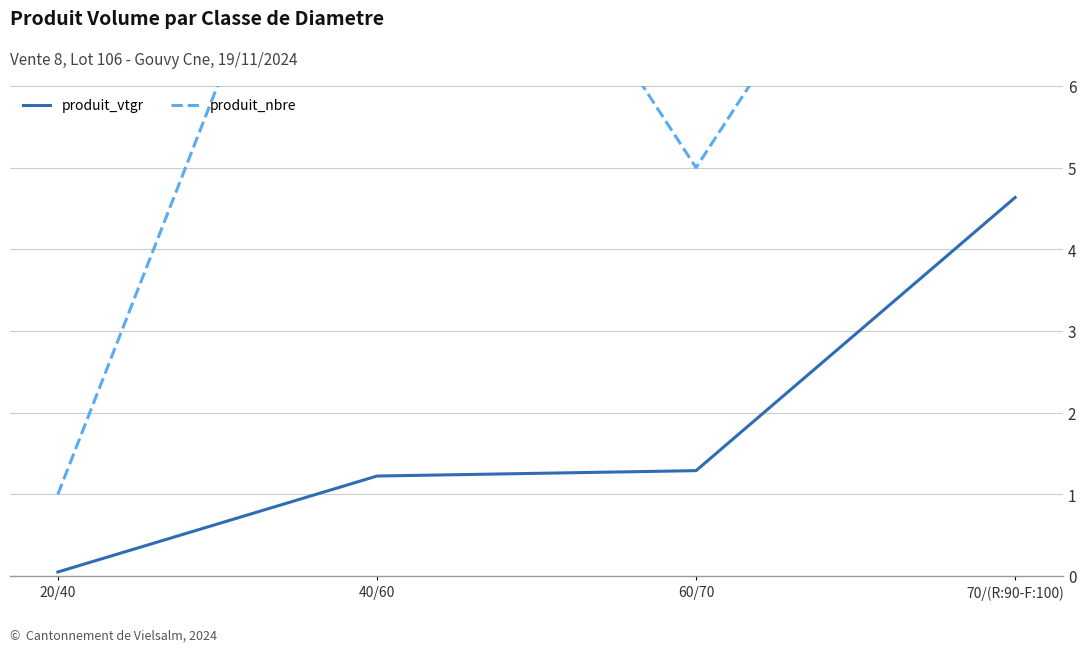

At 20/40, list the series in order from largest to smallest.

produit_nbre, produit_vtgr